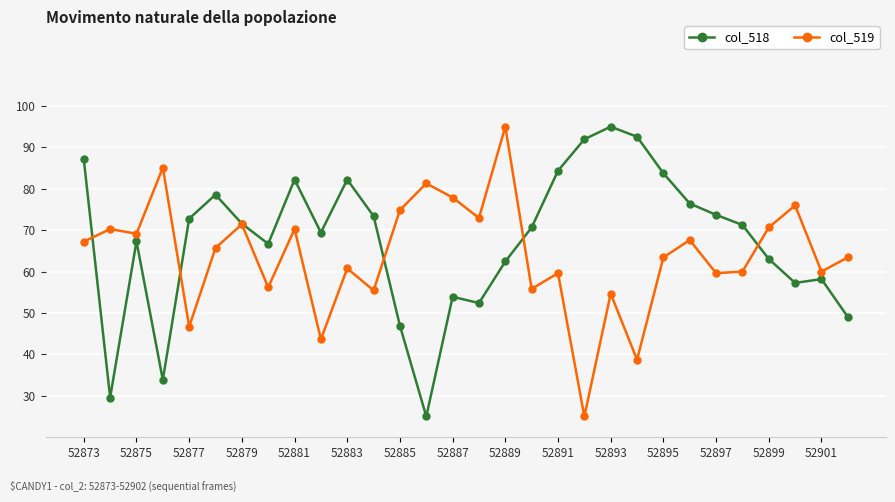

In col_518, how many points are lower than both neighbors (excluding endpoints)?

7